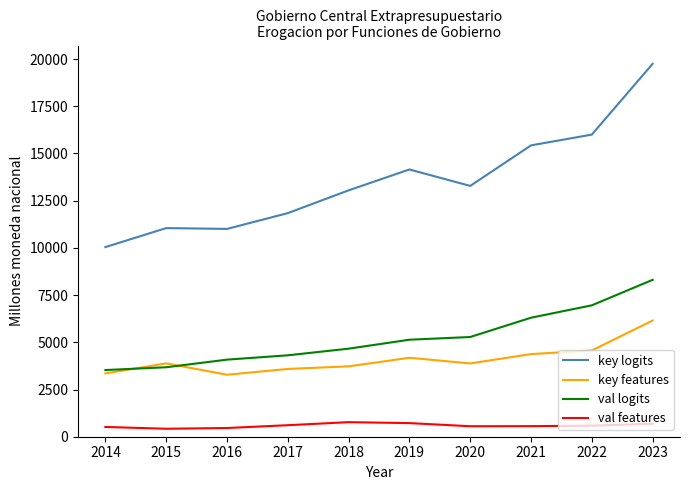

How many series are shown in this chart?

4